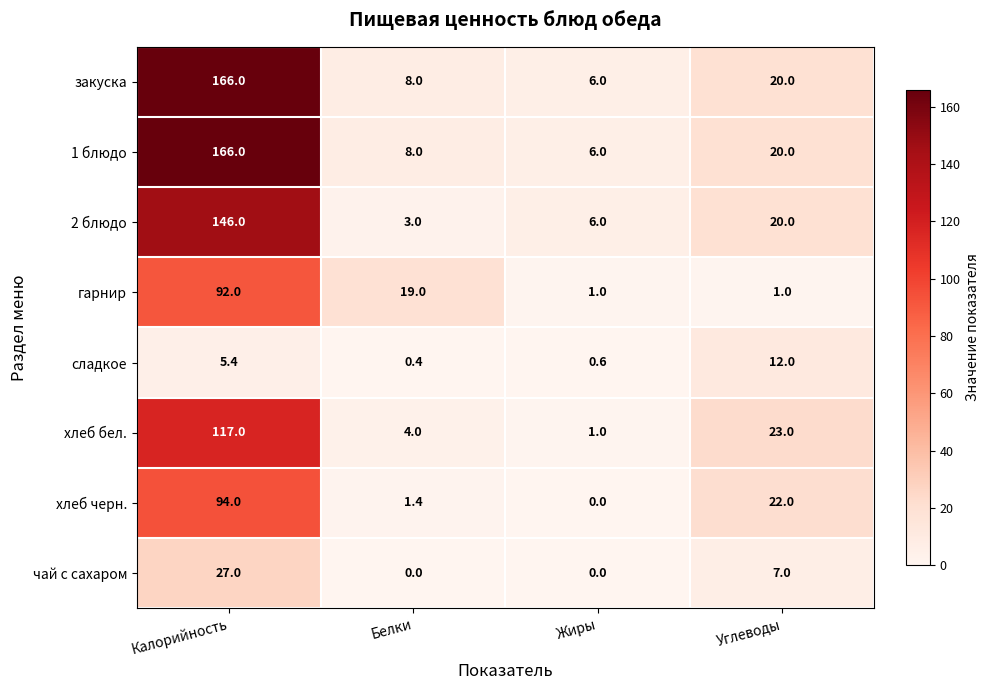

The value of закуска at Углеводы is 13.0. True or false?

False